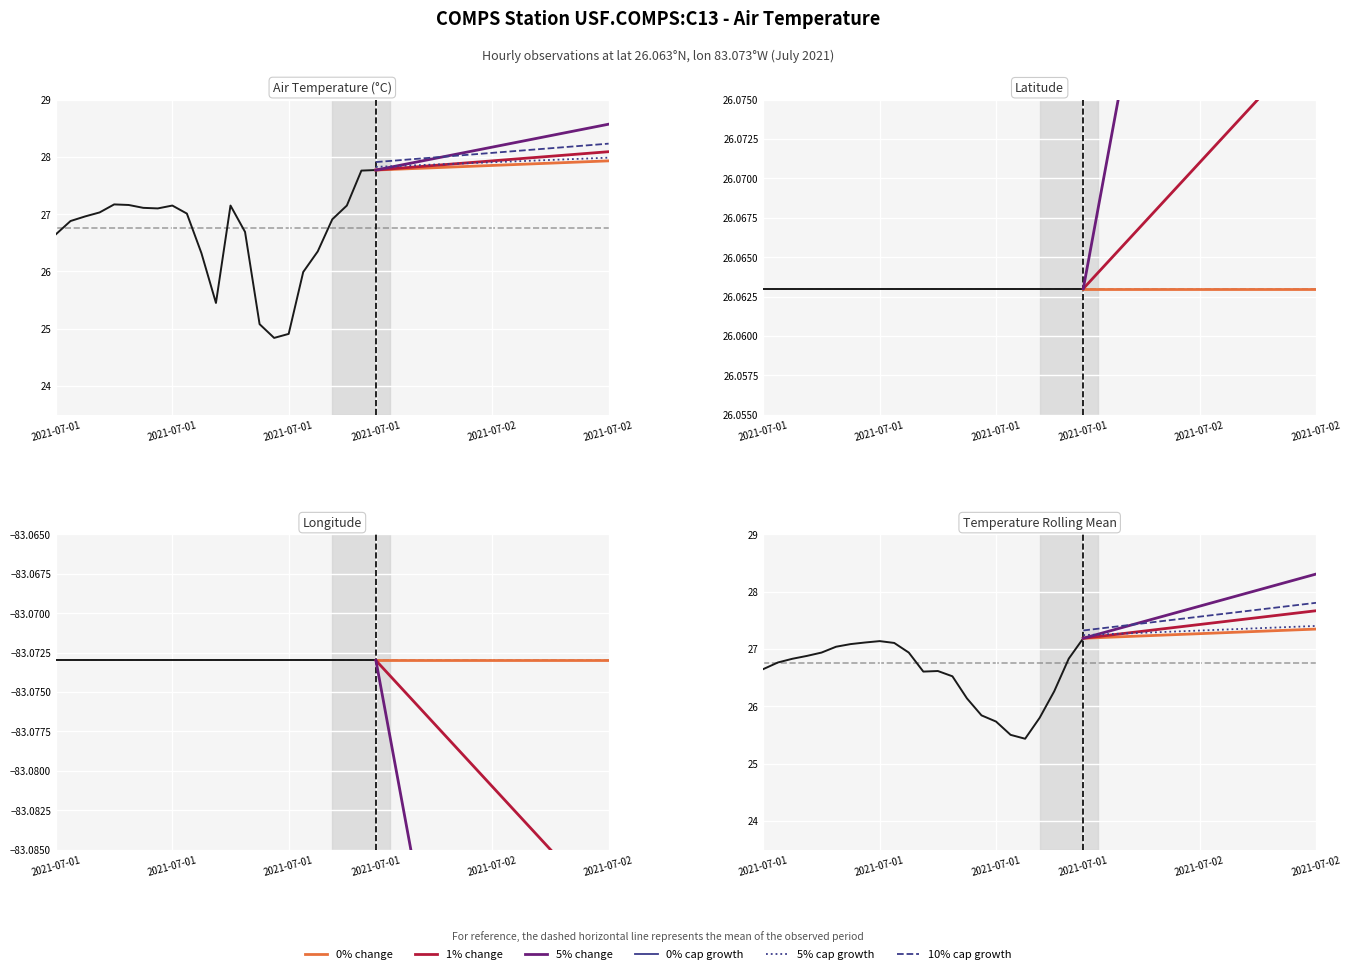

What is the label of the 29th point from the right?

2021-07-01T10:35